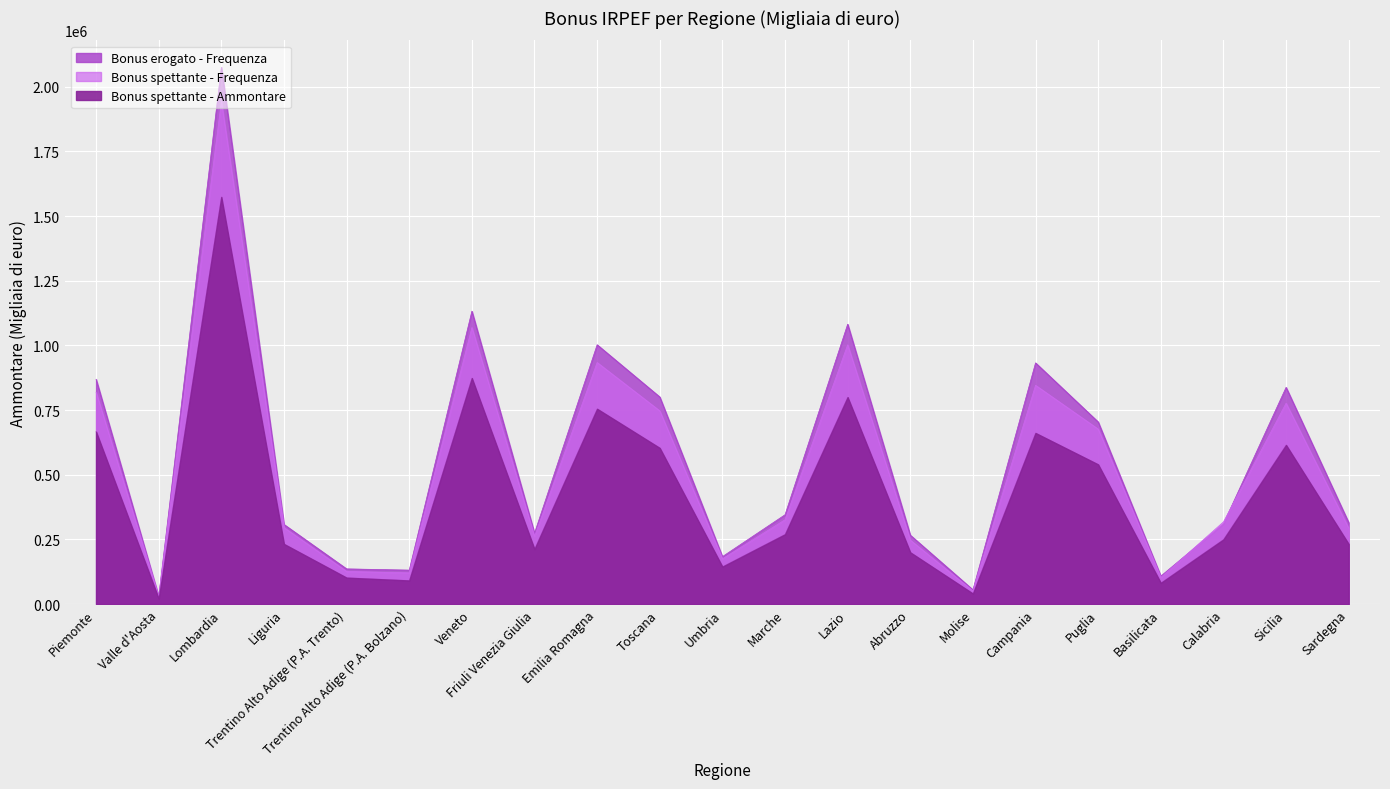

The value of Bonus spettante - Frequenza at Puglia is 676362. True or false?

True